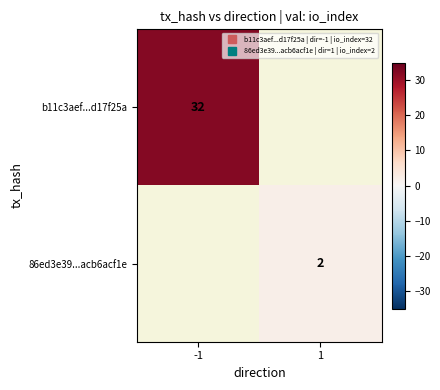

Which series has the widest spread of values?

b11c3aef...d17f25a